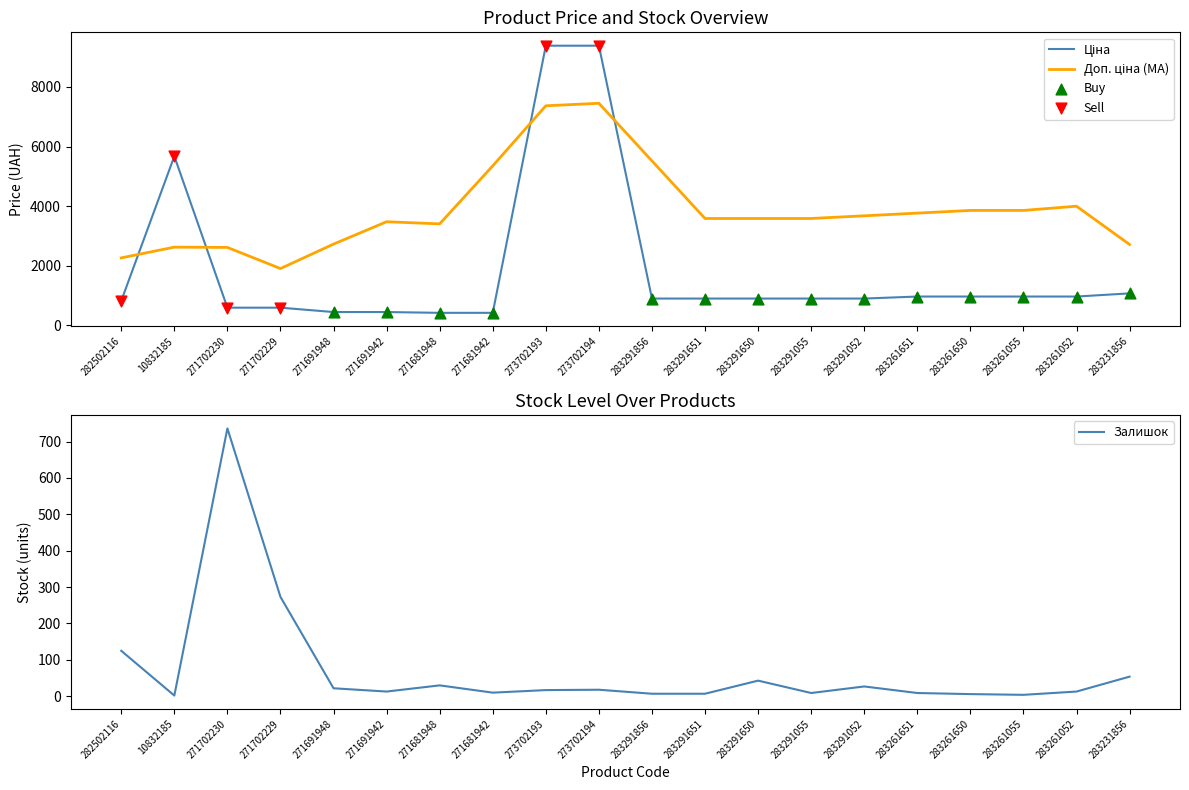

At how many categories does at least one series exceed 6637?

2